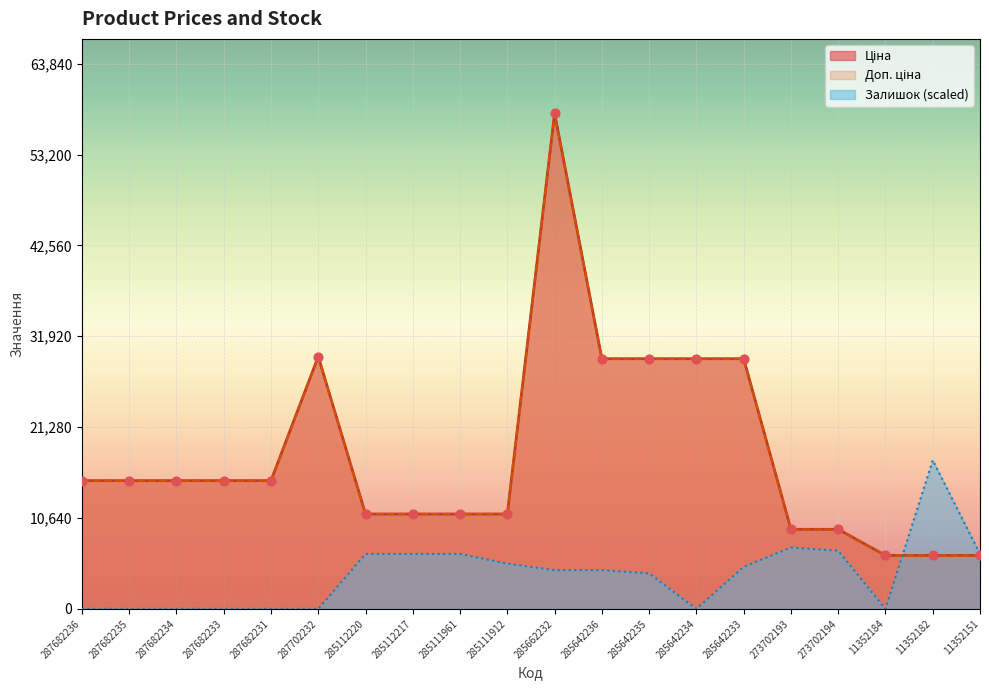

What is the total value across all series at 287682236?

30038.4